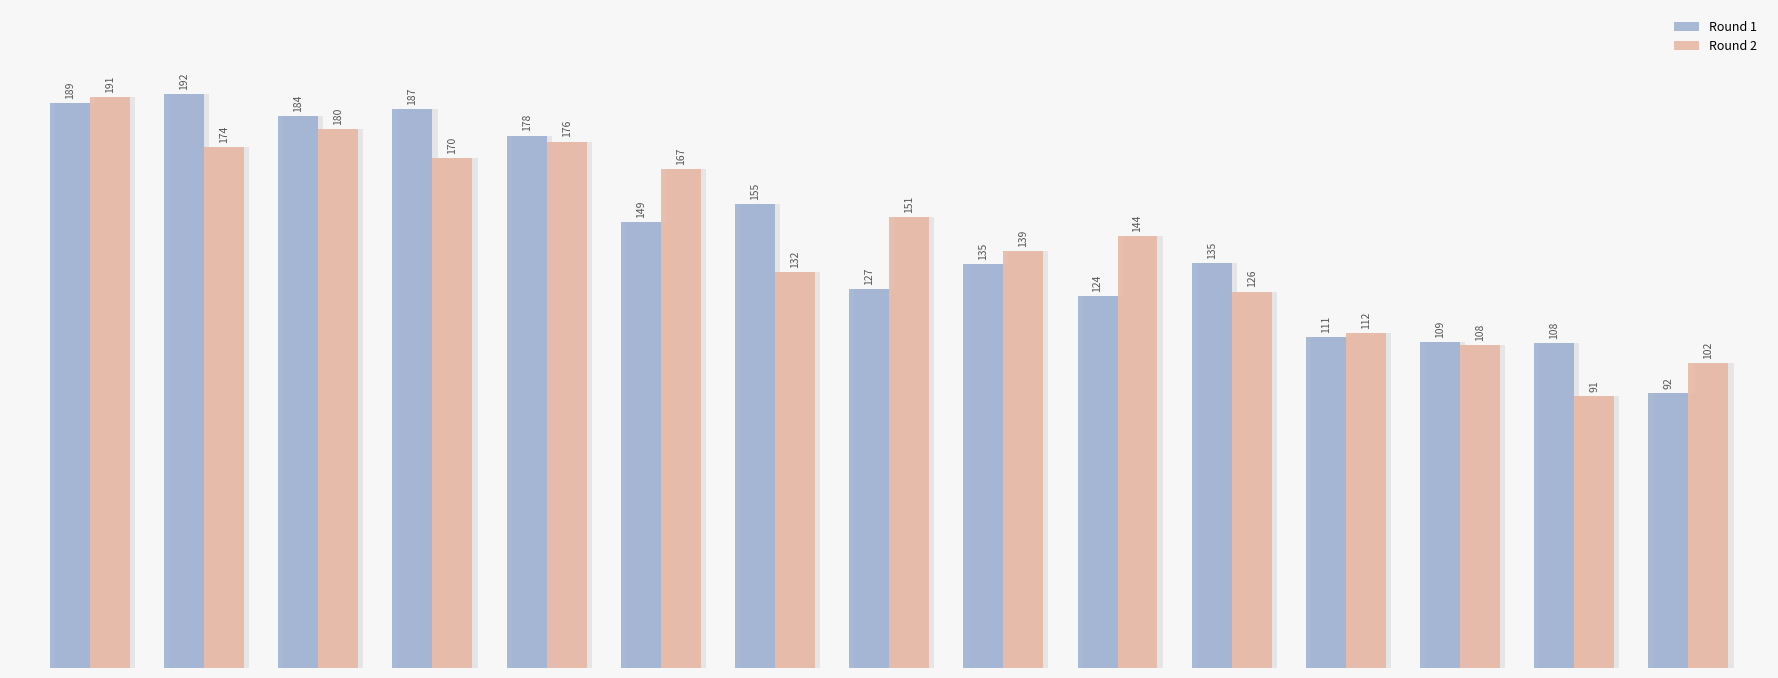

Reading left to right, extract all data points from this chart.

Round 1: 188.7	191.8	184.5	186.7	177.9	148.9	154.9	126.7	134.9	124.4	135.3	110.7	108.9	108.5	91.9
Round 2: 190.9	174.2	180.2	170.4	175.9	166.8	132.3	150.7	139.4	144.2	125.8	111.9	107.8	91.0	101.8